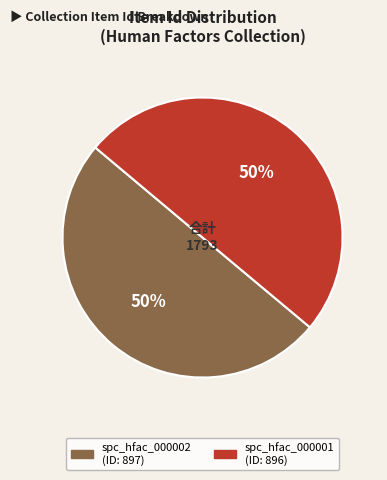

Approximately how many times larger is the value at spc_hfac_000001 compared to spc_hfac_000002?

1.0